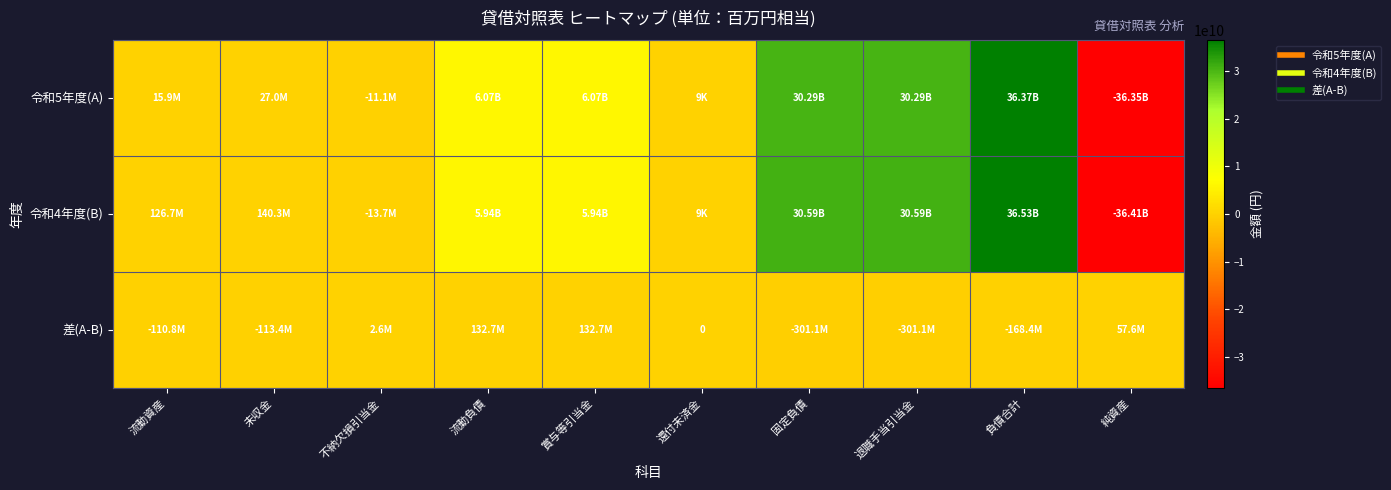

Count the number of categories in the chart.

10